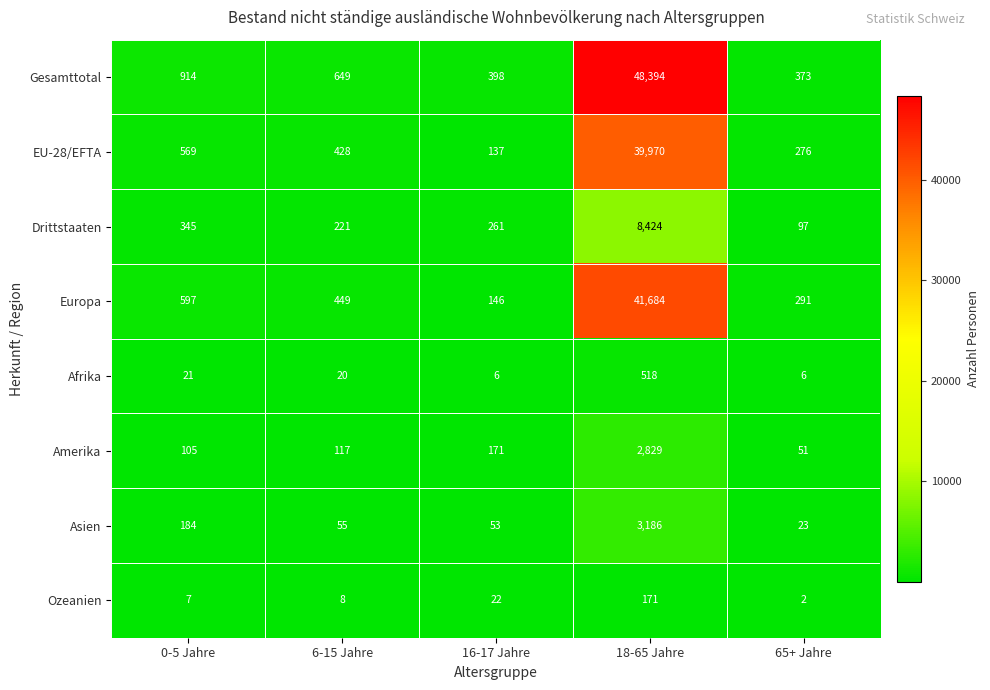

What is the average value of the Amerika series?

655